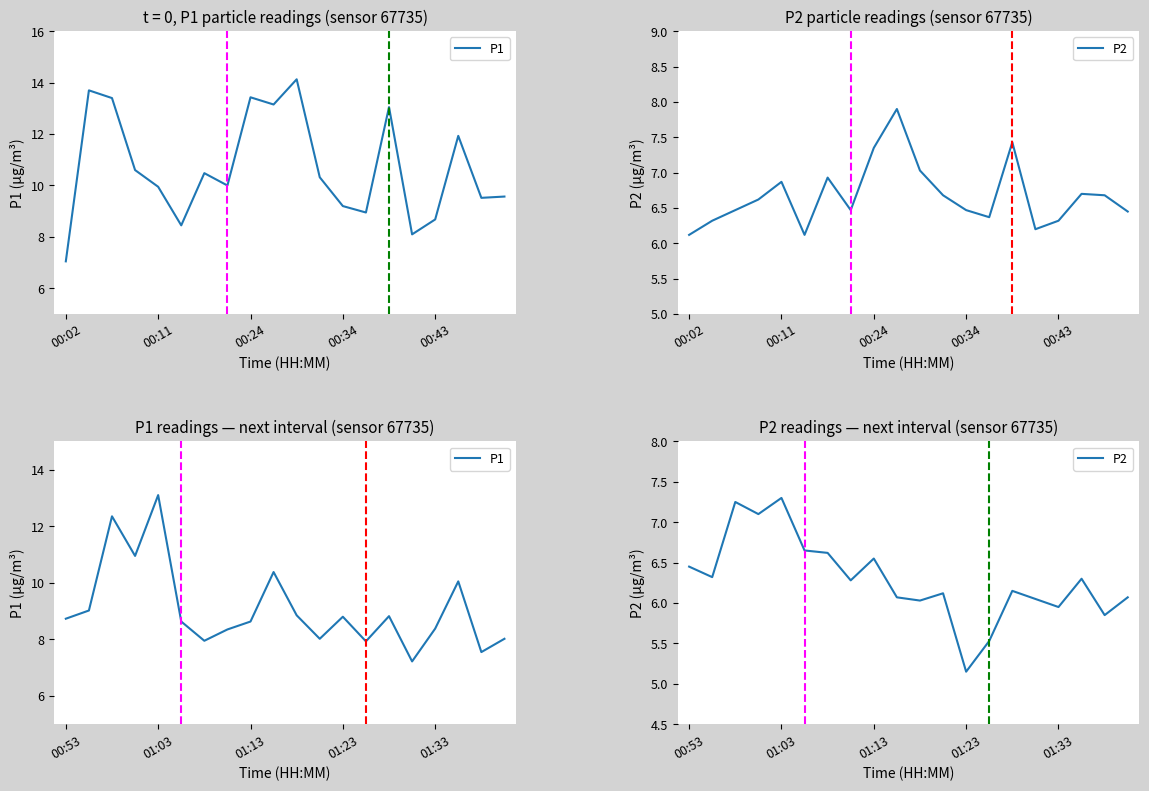

Between 00:02 and 5, which series saw the biggest shift?

P2